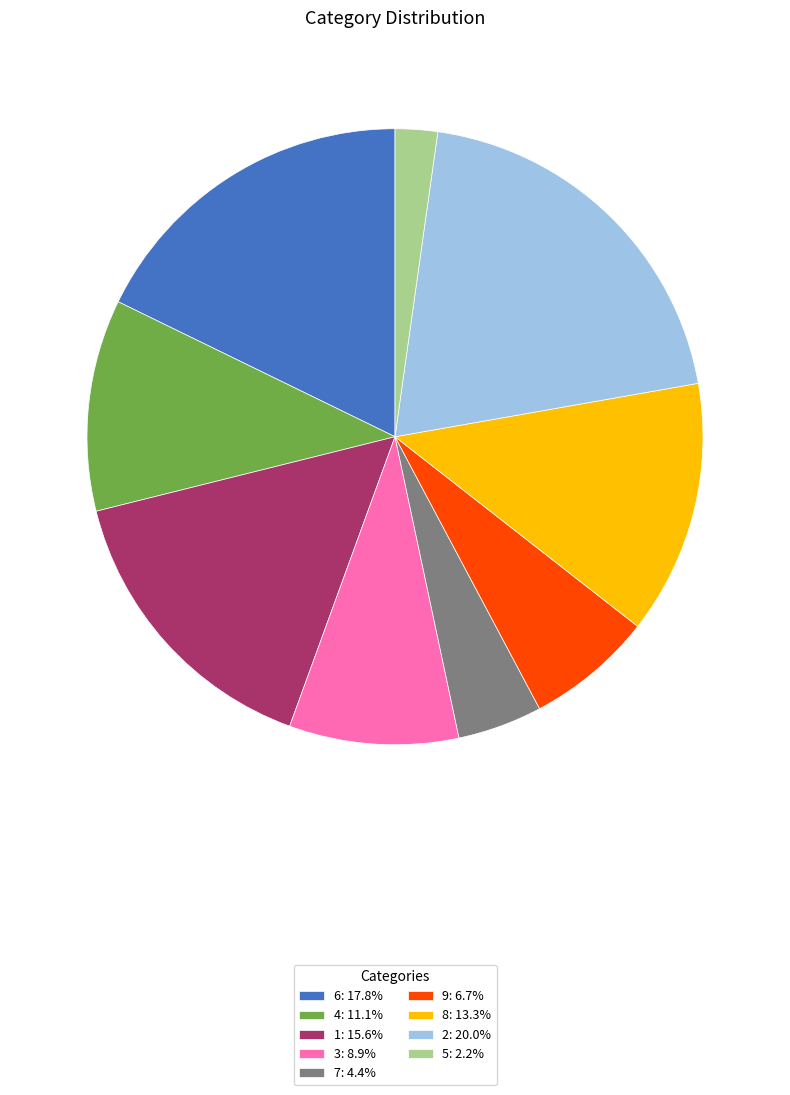

What is the ratio of the value at 2 to the value at 4?

1.8